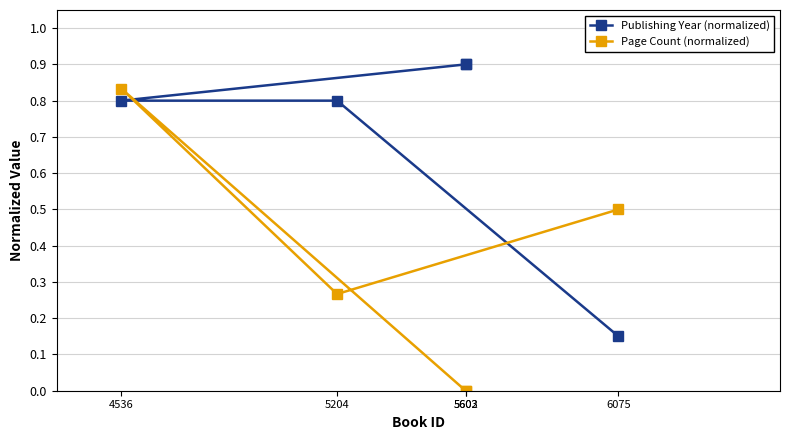

At how many categories does at least one series exceed 0?

5